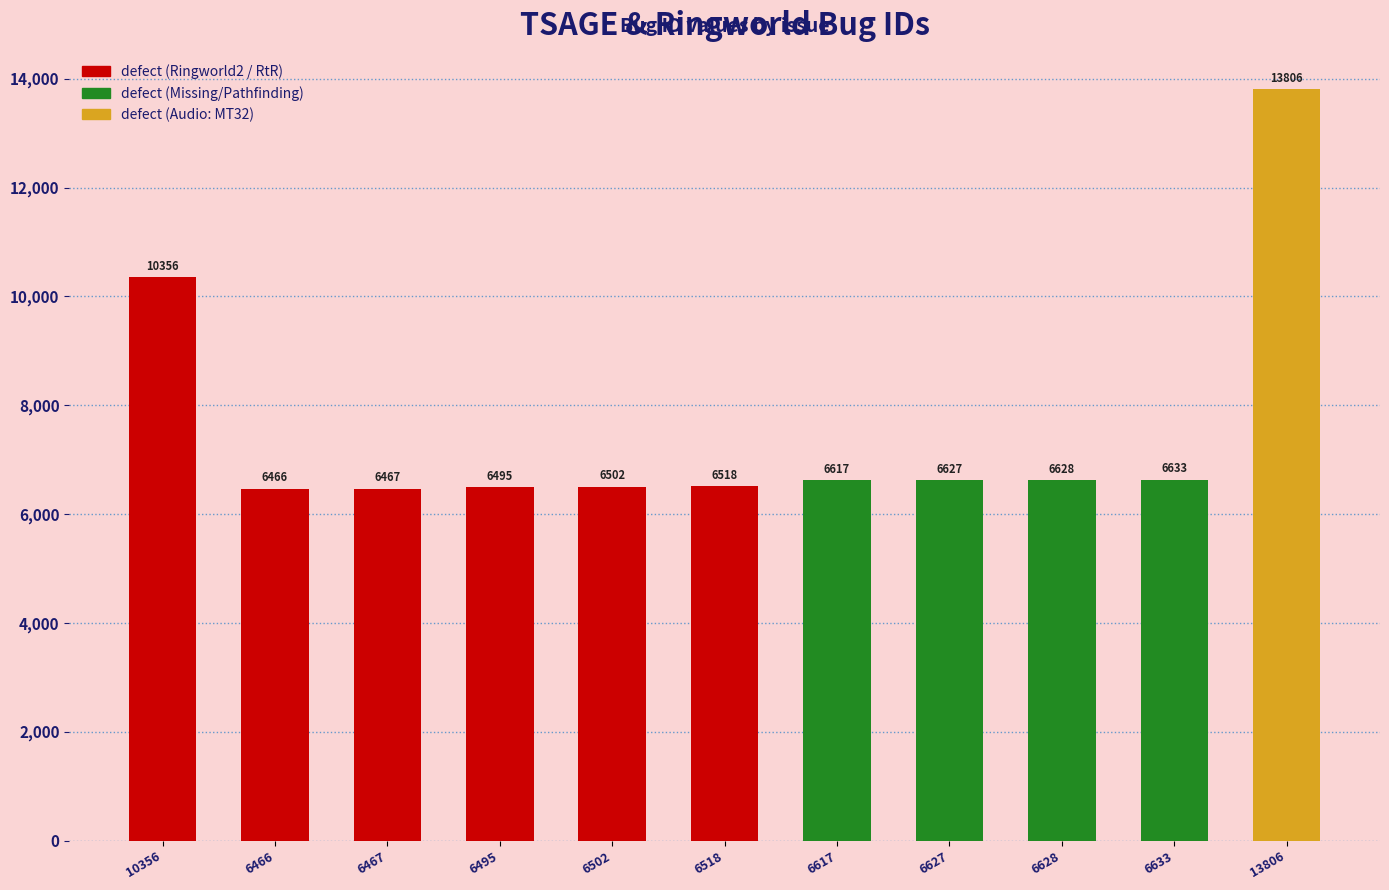

What is the difference between the second highest and second lowest values?

3889